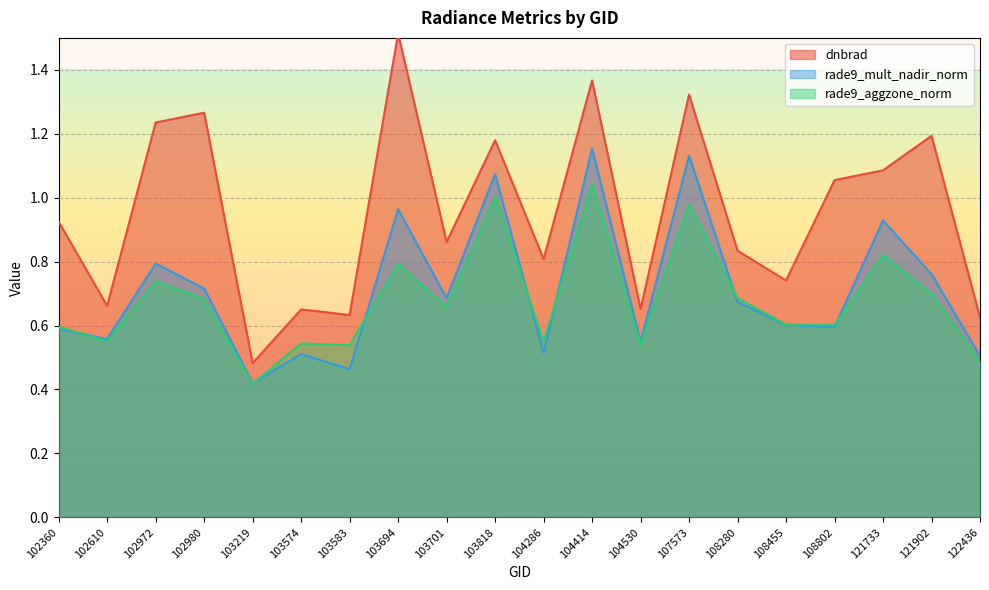

At 103694, list the series in order from largest to smallest.

dnbrad, rade9_mult_nadir_norm, rade9_aggzone_norm